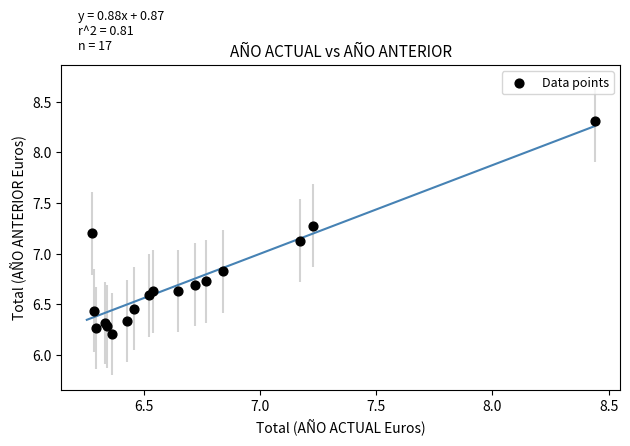

What Y value in the scatter plot is closest to 7?

7.1